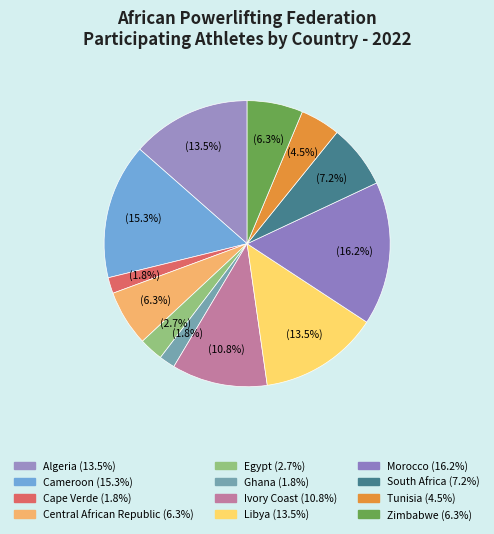

Between Zimbabwe and Cape Verde, which is larger?

Zimbabwe